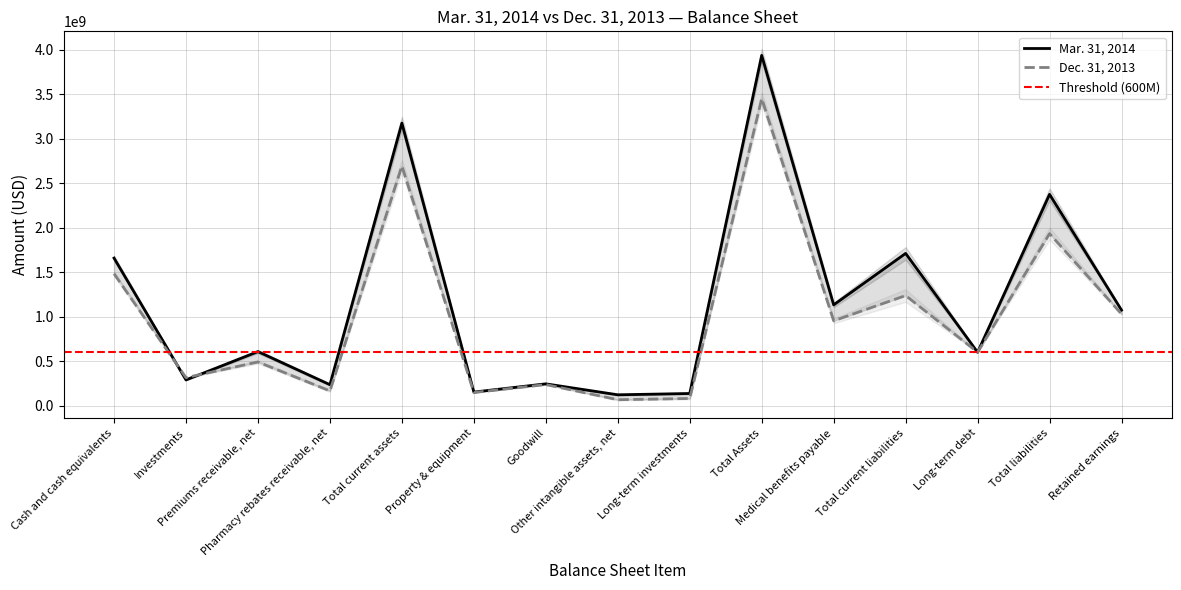

Rank the series at Total Assets from lowest to highest value.

Dec. 31, 2013, Mar. 31, 2014